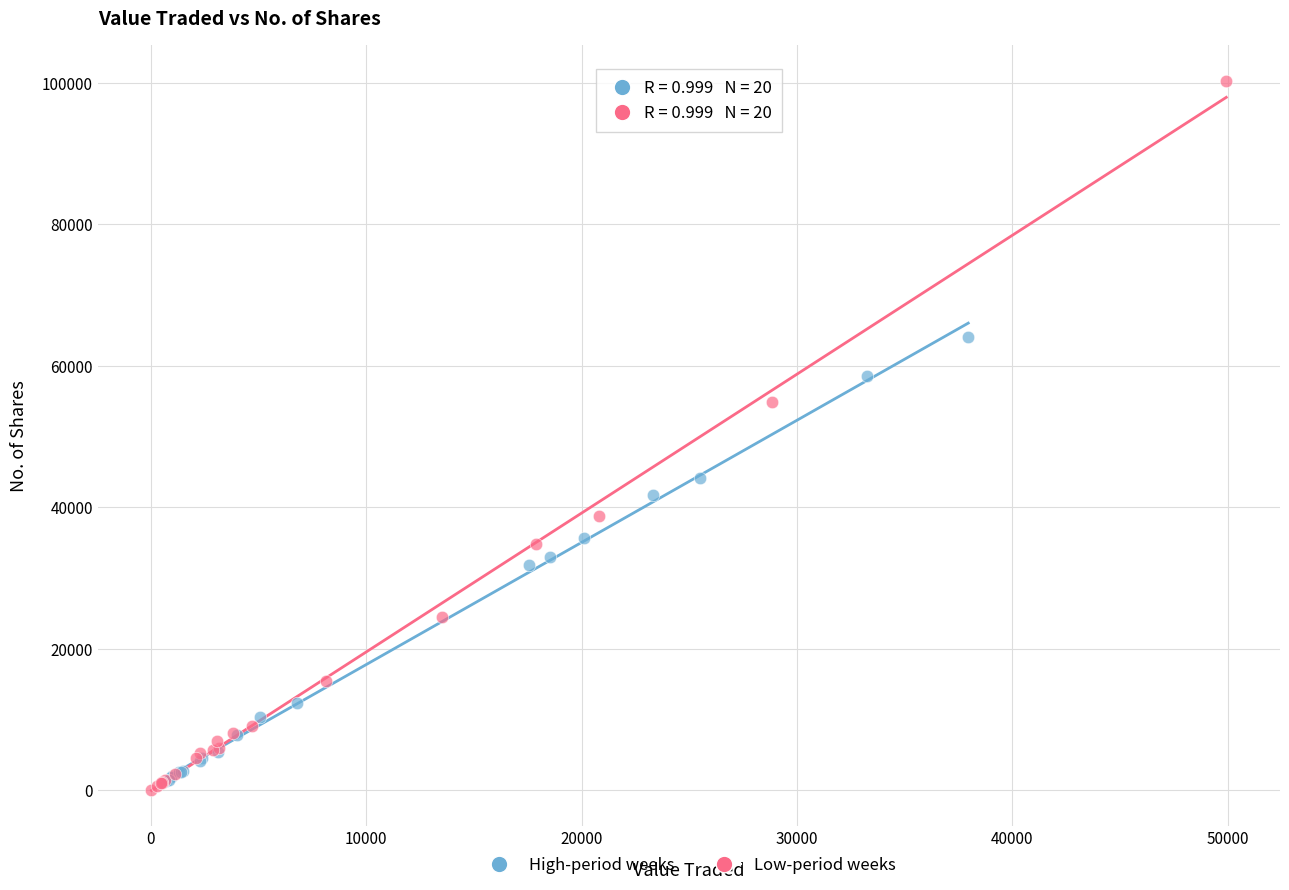

Which series has the largest Y range (max minus min)?

Low-period weeks